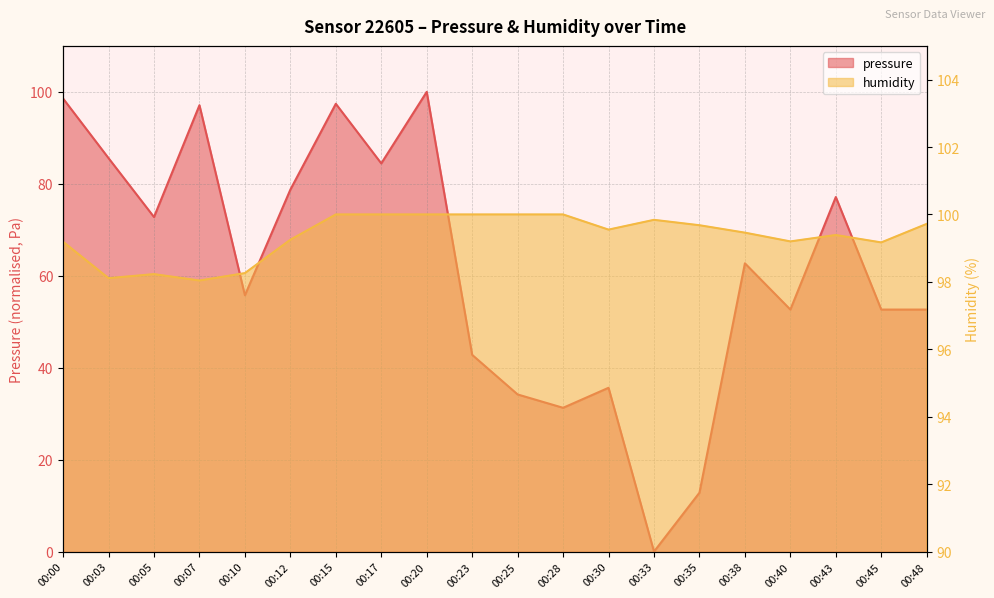

Reading left to right, transcribe all the data shown in this chart.

pressure: 98.5	85.6	72.8	97.1	55.8	78.7	97.4	84.4	100.0	42.8	34.2	31.3	35.6	0.0	12.8	62.7	52.6	77.1	52.6	52.6
humidity: 99.2	98.1	98.2	98.0	98.3	99.2	100.0	100.0	100.0	100.0	100.0	100.0	99.5	99.8	99.7	99.5	99.2	99.4	99.2	99.7